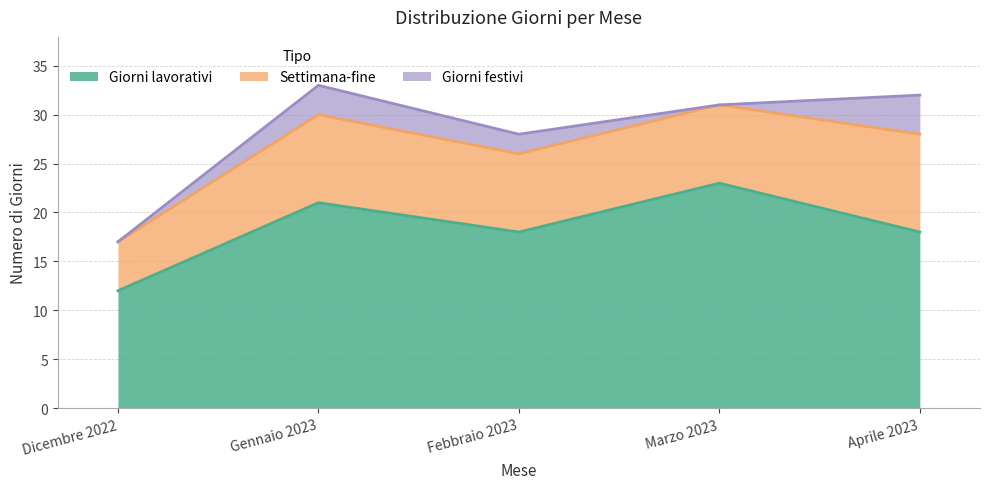

Does the chart display data point markers on the line(s)?

No